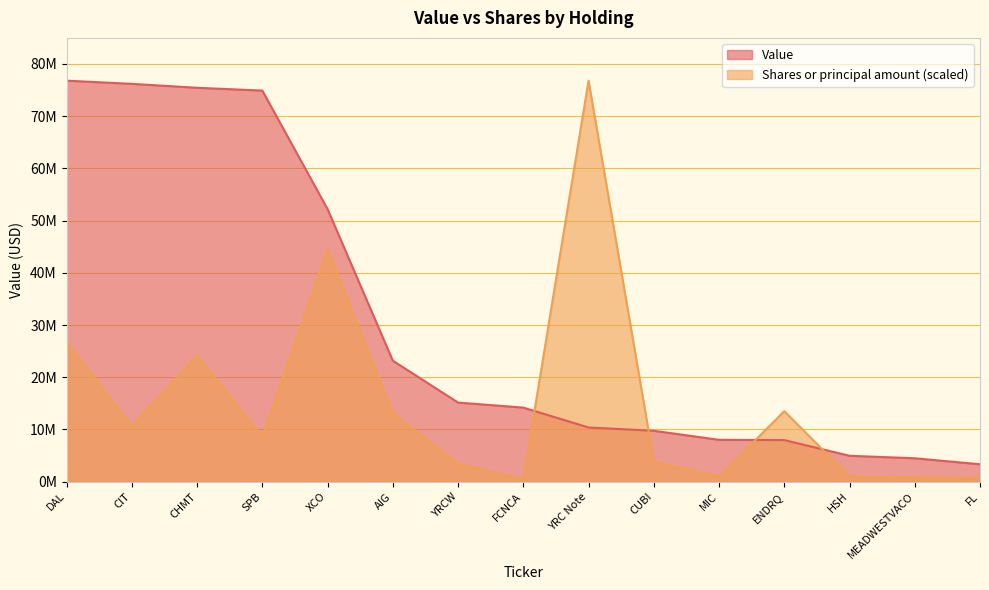

True or false: Shares or principal amount and Value cross at least once.

True